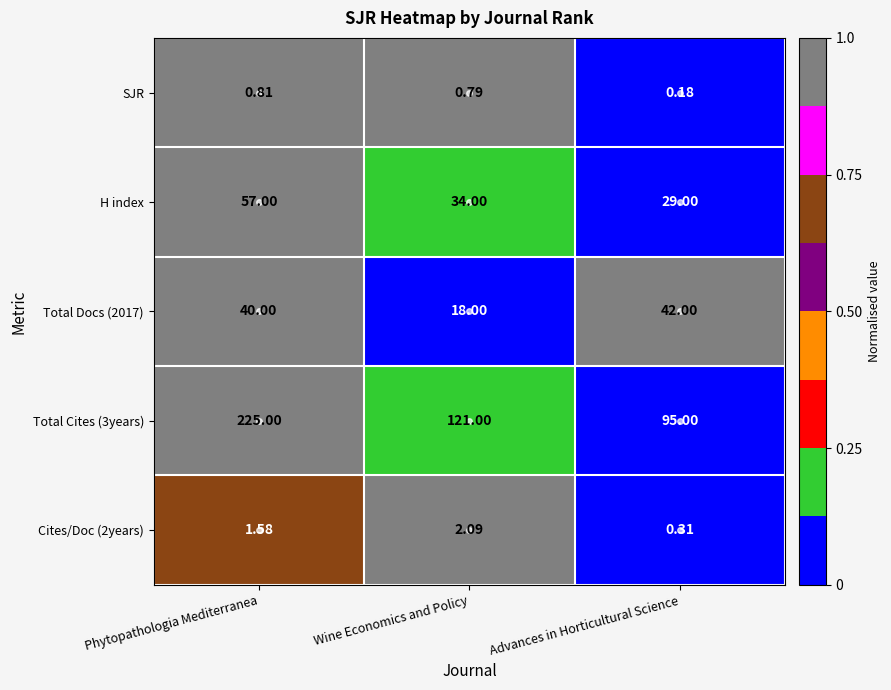

At Advances in Horticultural Science, list the series in order from largest to smallest.

Total Cites (3years), Total Docs (2017), H index, Cites/Doc (2years), SJR